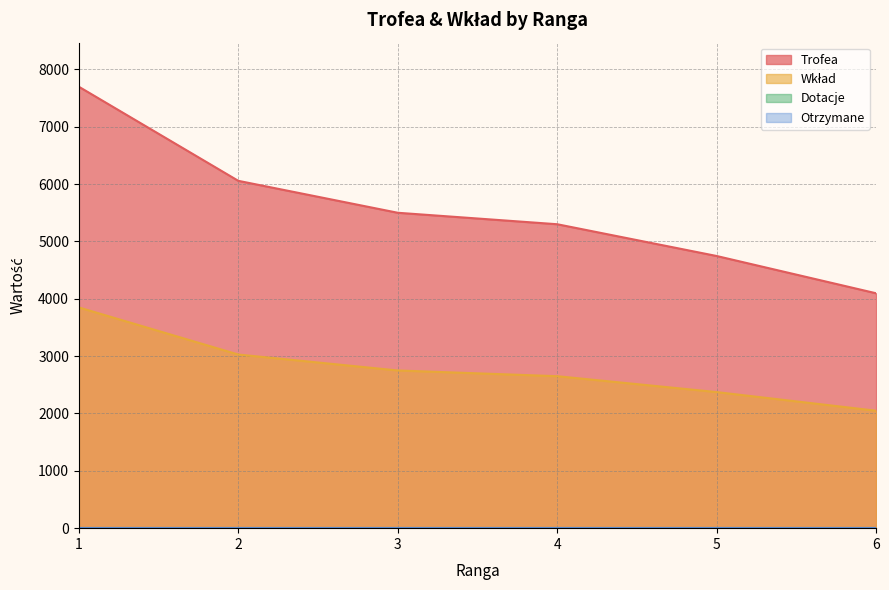

True or false: Wkład and Trofea intersect in this chart.

False